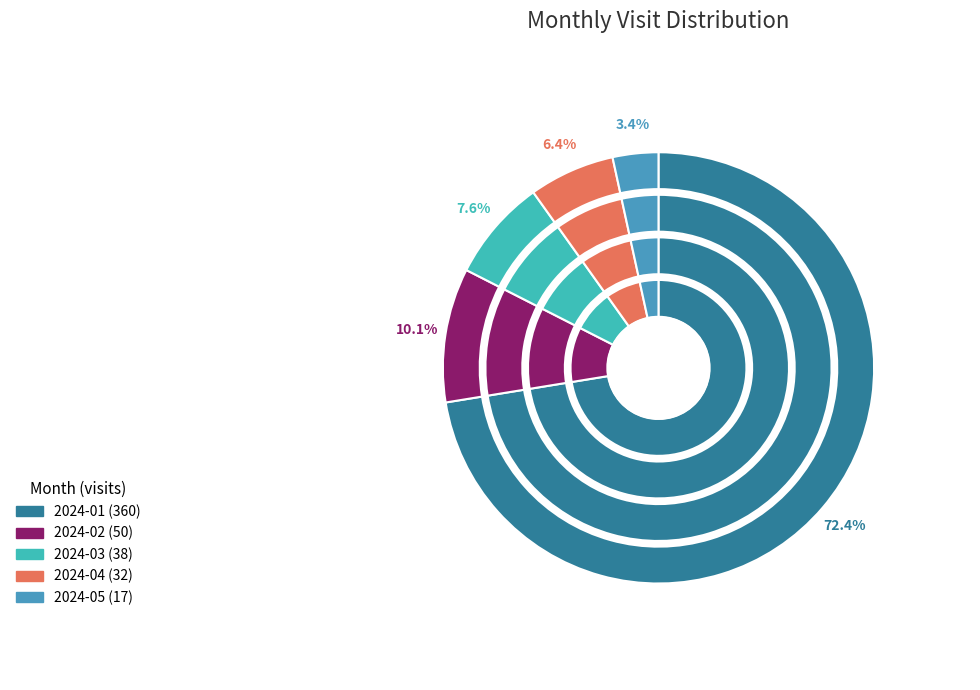

To the nearest percent, what percentage of the pie is 2024-02?

10%